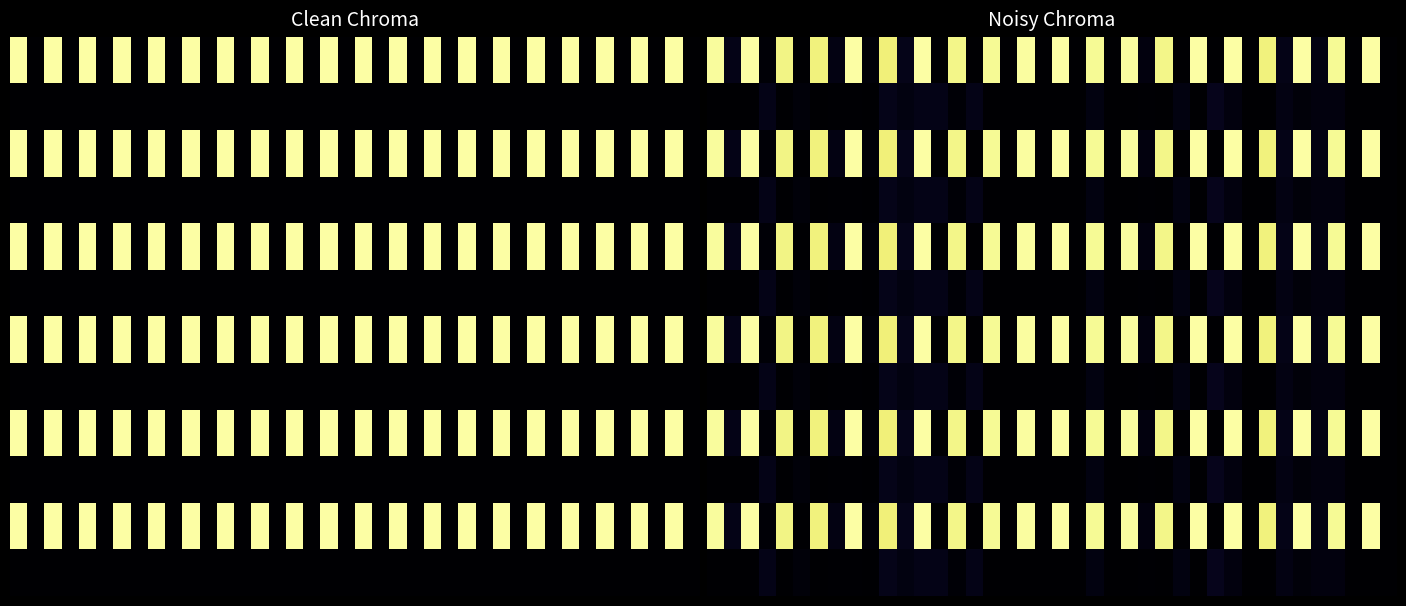

At which category is the sum across all series the highest?

12